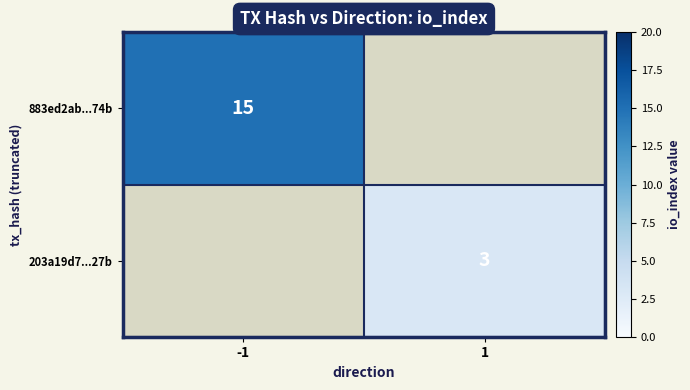

Count the number of data series in this chart.

2